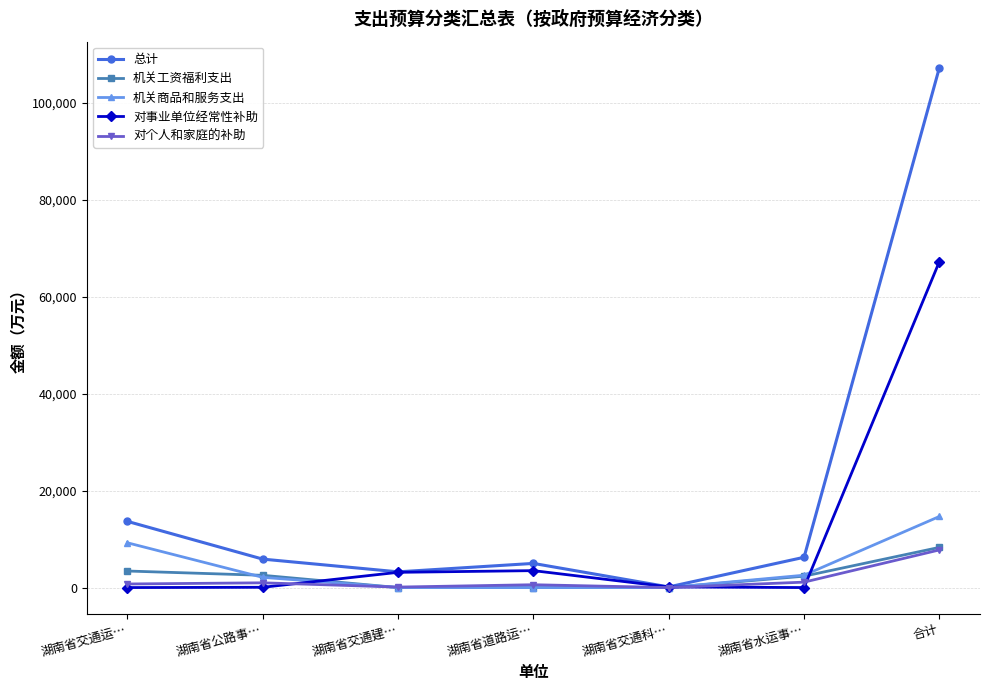

What is the value of the 对个人和家庭的补助 point at the 6th from the left?

1116.6